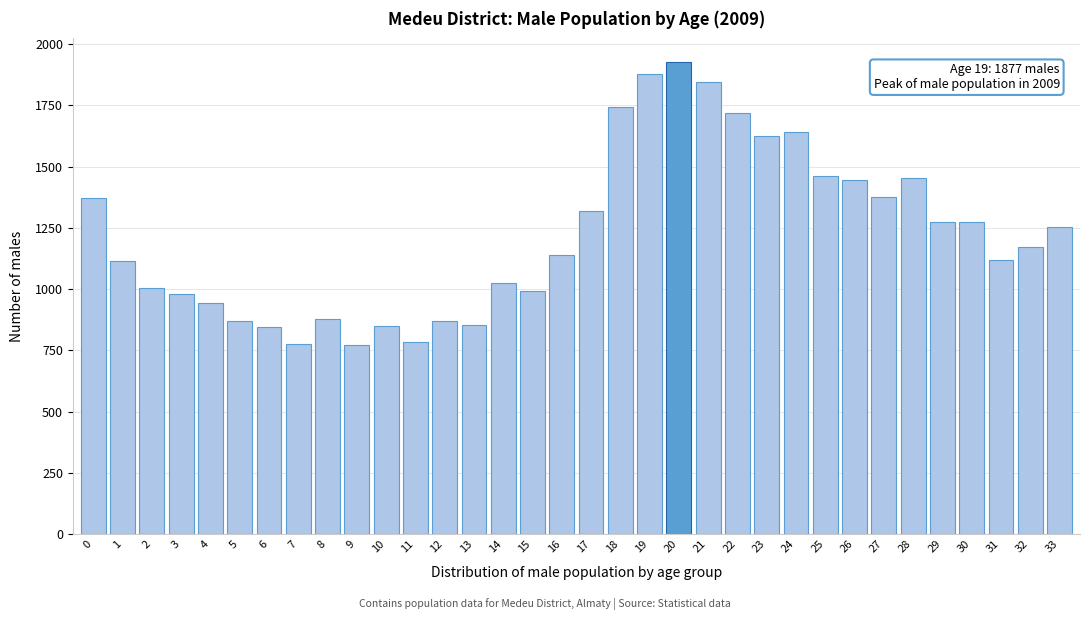

What is the difference between the maximum and minimum values?

1154